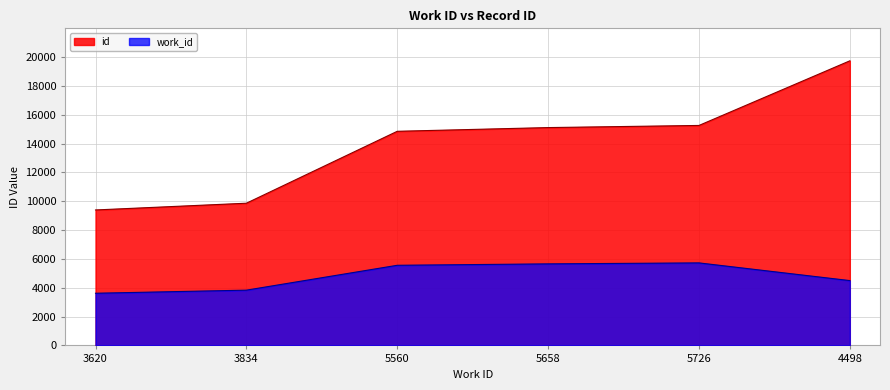

True or false: id and work_id cross at least once.

False